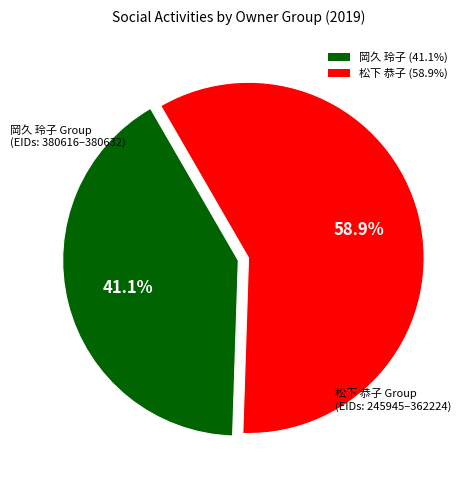

Is there any slice that represents more than half of the pie?

Yes